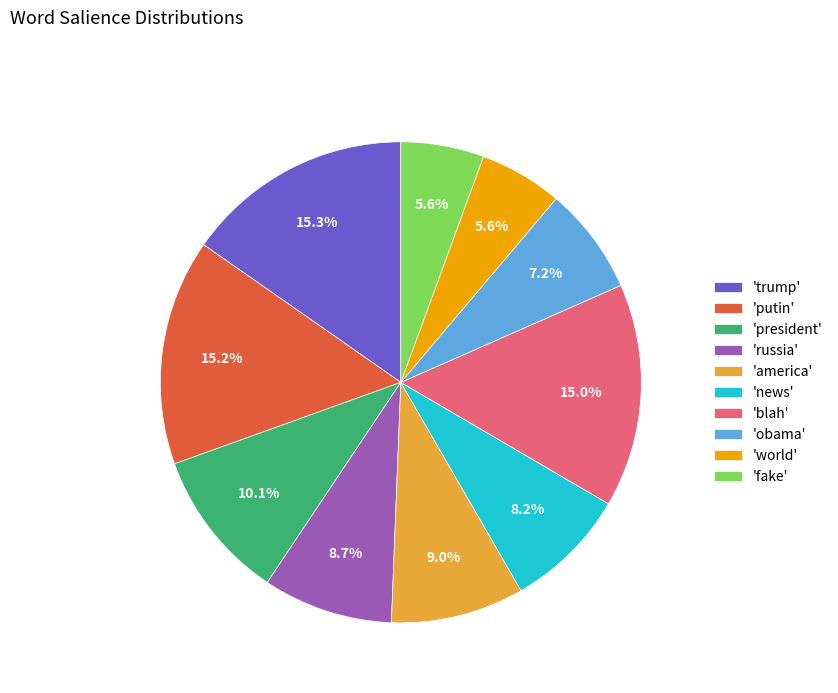

Is 'news' the majority of the pie?

No